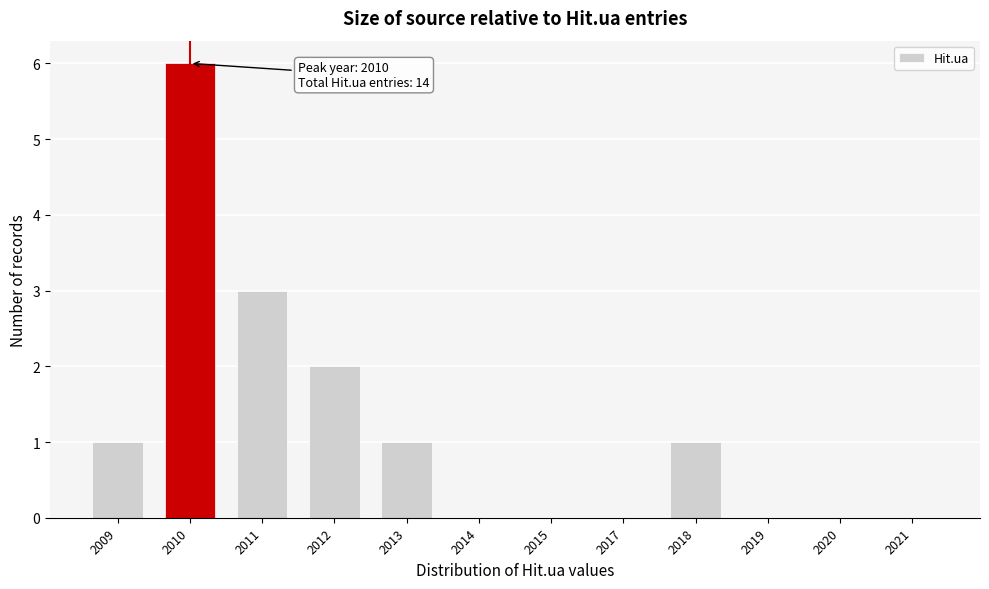

Reading left to right, extract all data points from this chart.

2009=1	2010=6	2011=3	2012=2	2013=1	2014=0	2015=0	2017=0	2018=1	2019=0	2020=0	2021=0